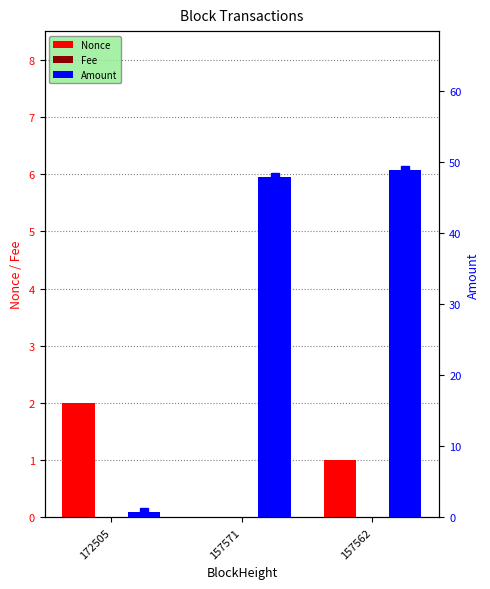

List the labels in order of Amount value, largest first.

157562, 157571, 172505